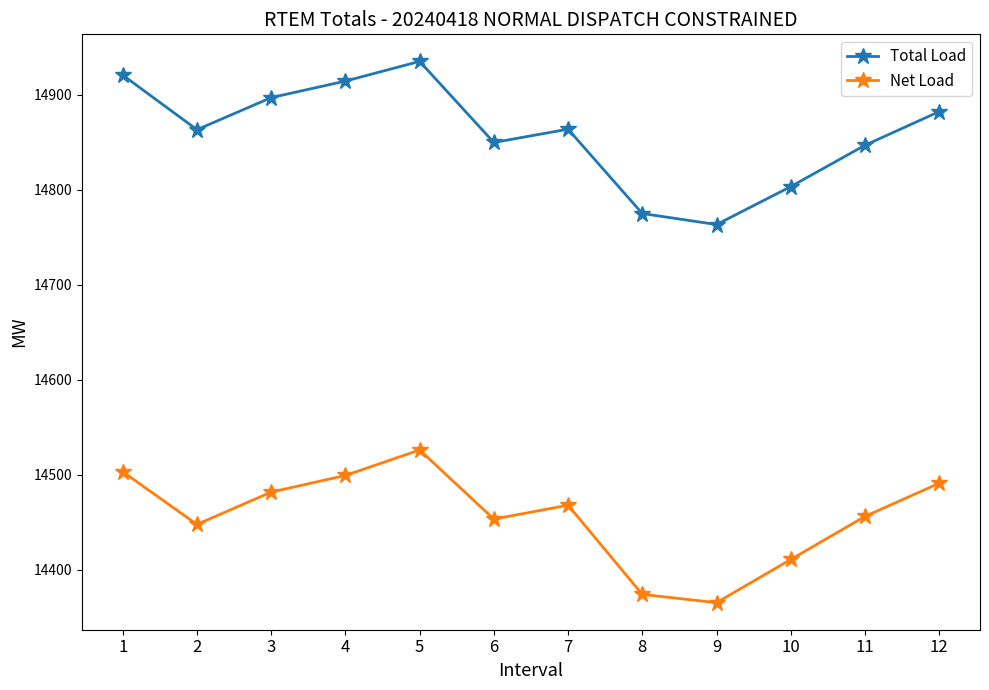

True or false: Net Load and Total Load cross at least once.

False